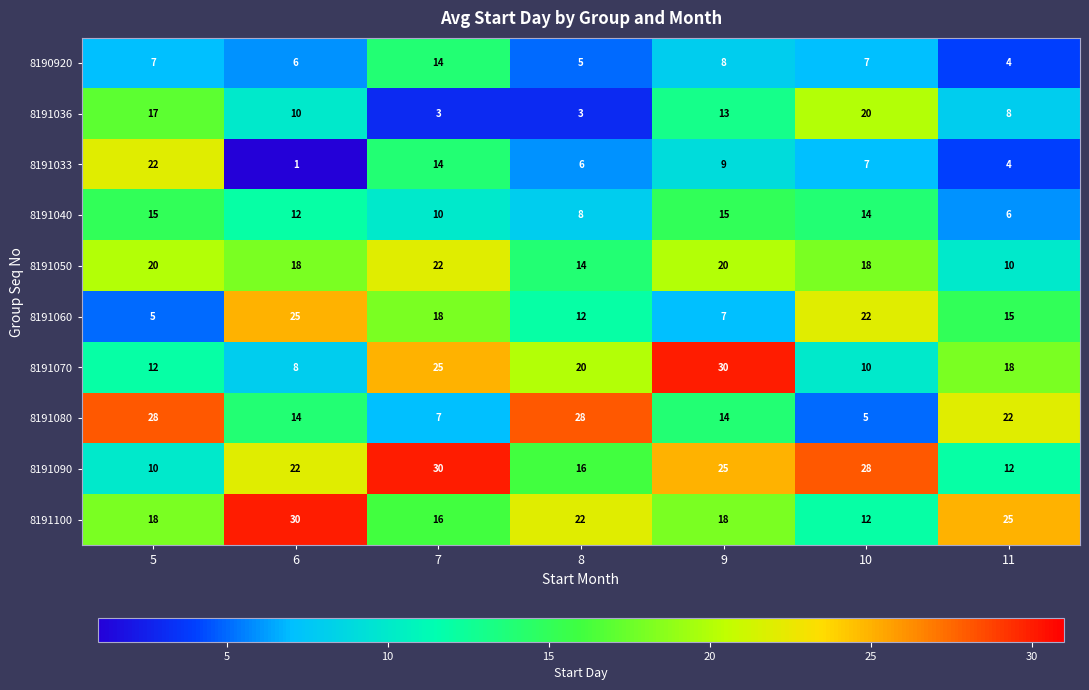

At how many categories does at least one series exceed 18?

7